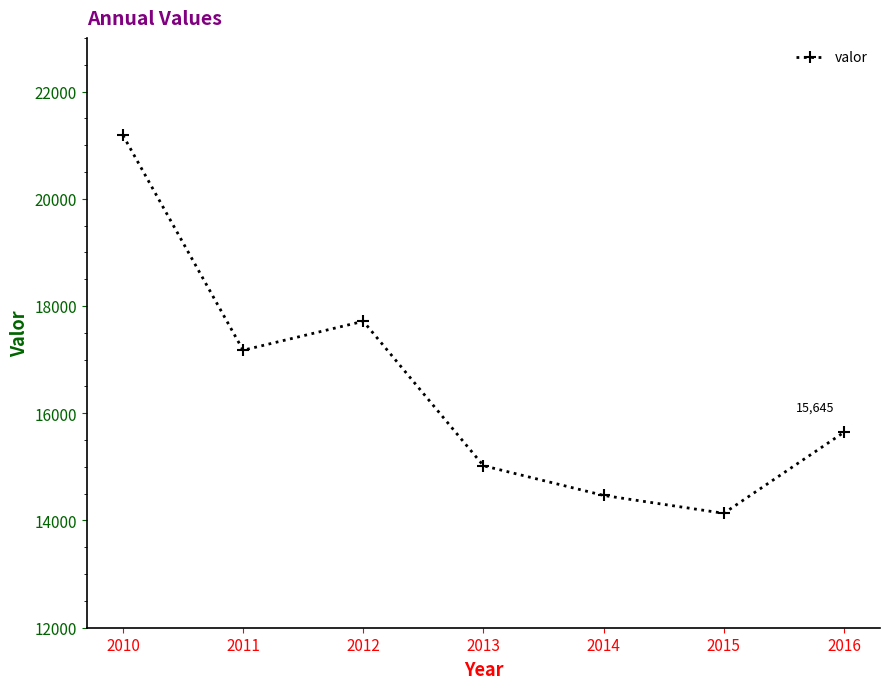

Reading left to right, what are all the values shown in this chart?

21183	17175	17715	15021	14467	14134	15645